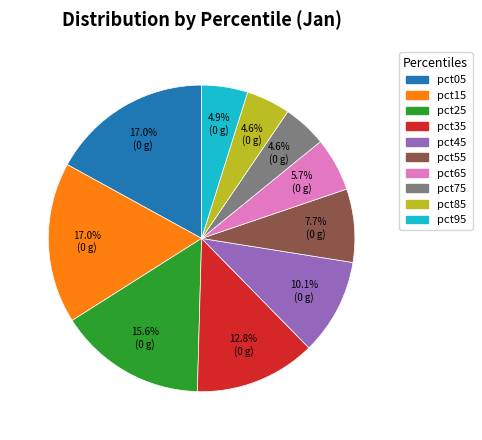

To the nearest percent, what is the difference between the largest and smallest slice percentages?

12%